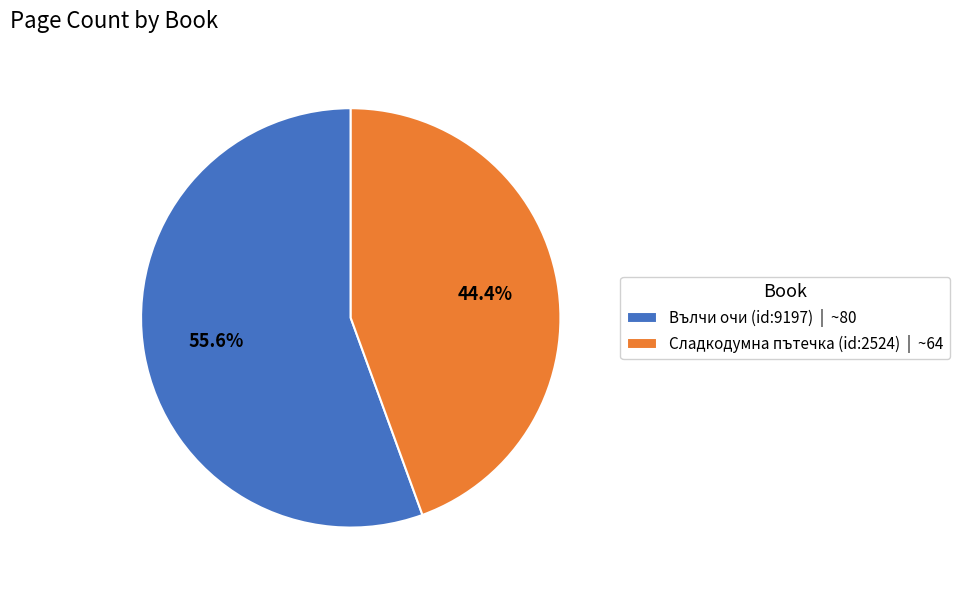

To the nearest percent, what portion does Сладкодумна пътечка (id:2524) represent?

44%